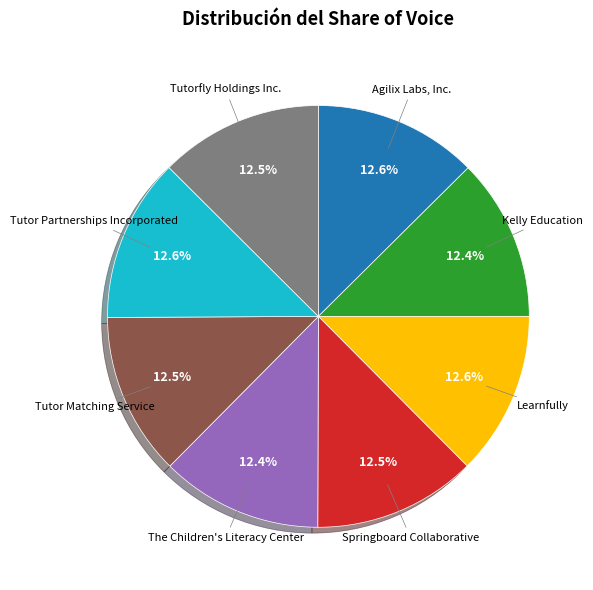

To the nearest percent, what is the average slice percentage?

12%